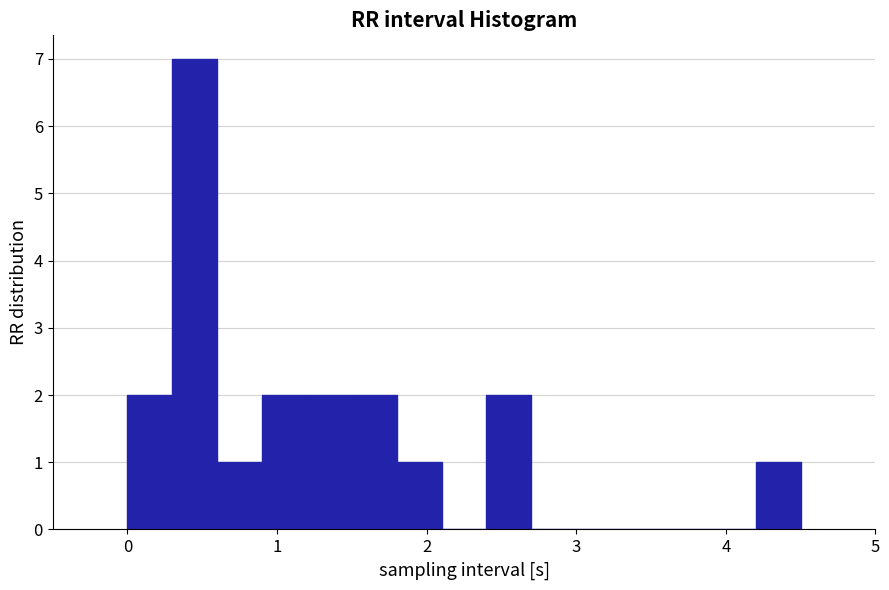

Read against the x-axis, roughly where is the centre of the tallest bar?

0.5